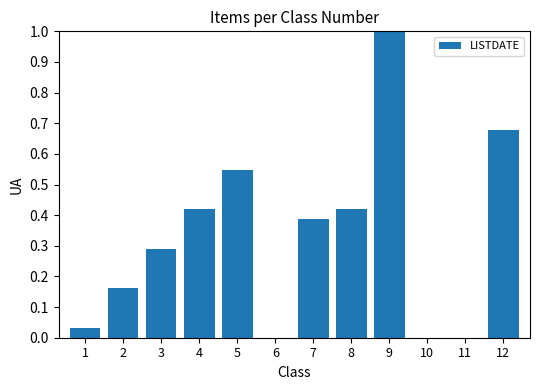

Which label corresponds to the largest value in the chart?

9